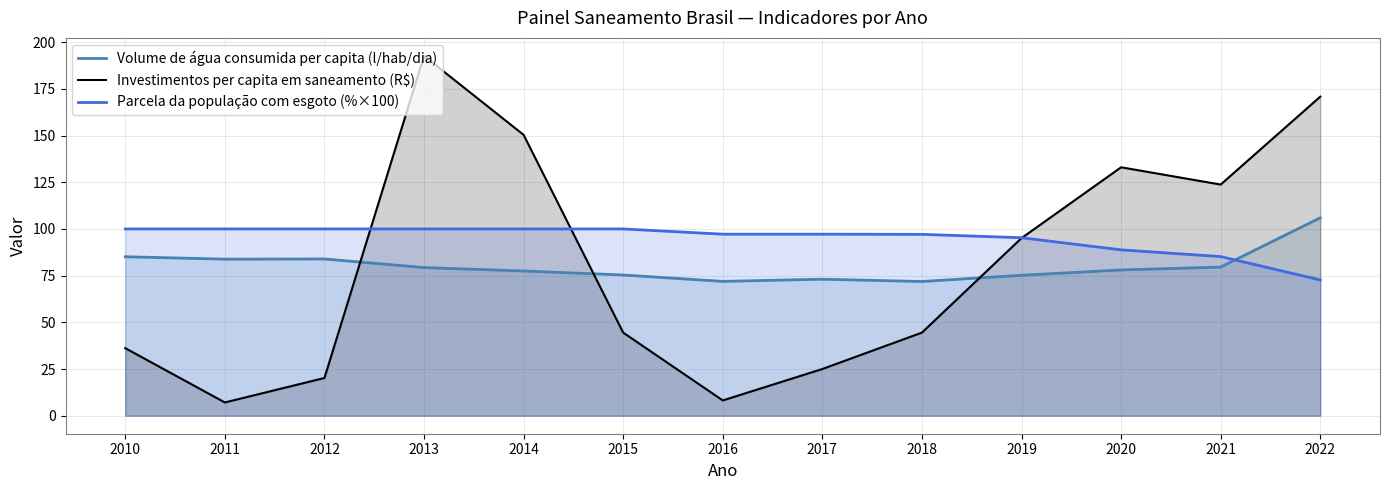

Where is Volume de água consumida per capita (l/hab/dia) nearest to the value 88?

2010